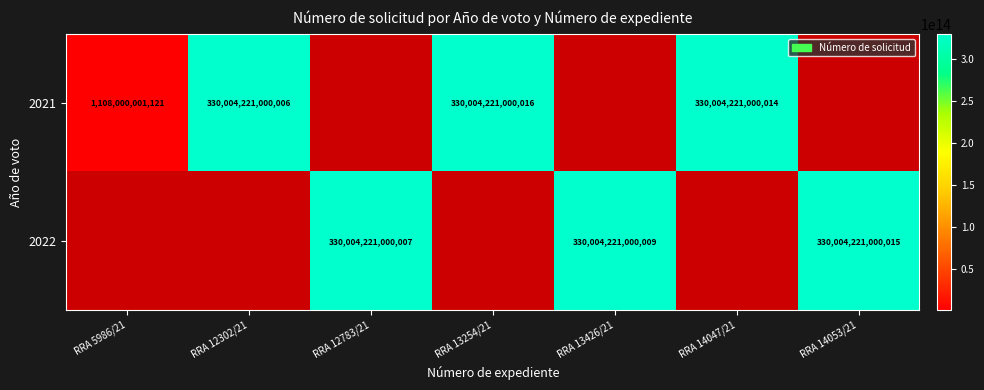

Is it true that 2021 equals 191771832482086 at RRA 12302/21?

False